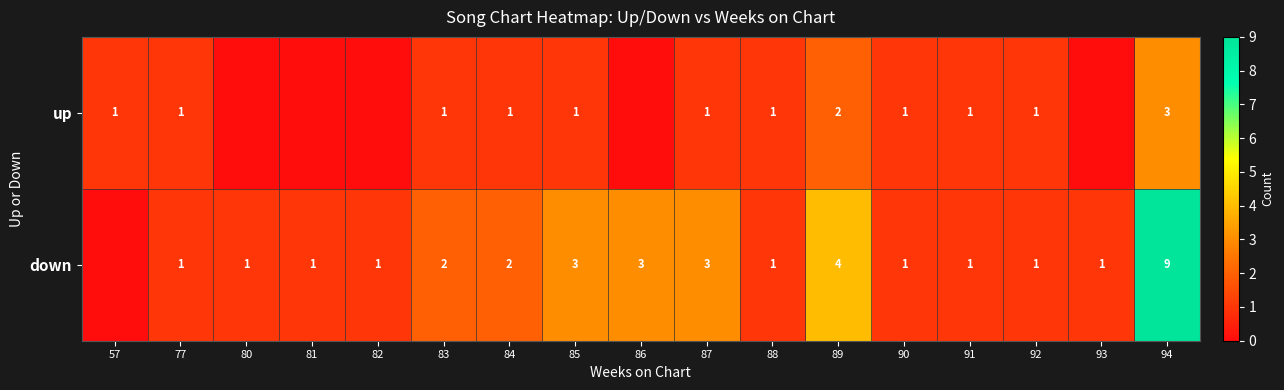

Between 84 and 94, which series saw the biggest shift?

down